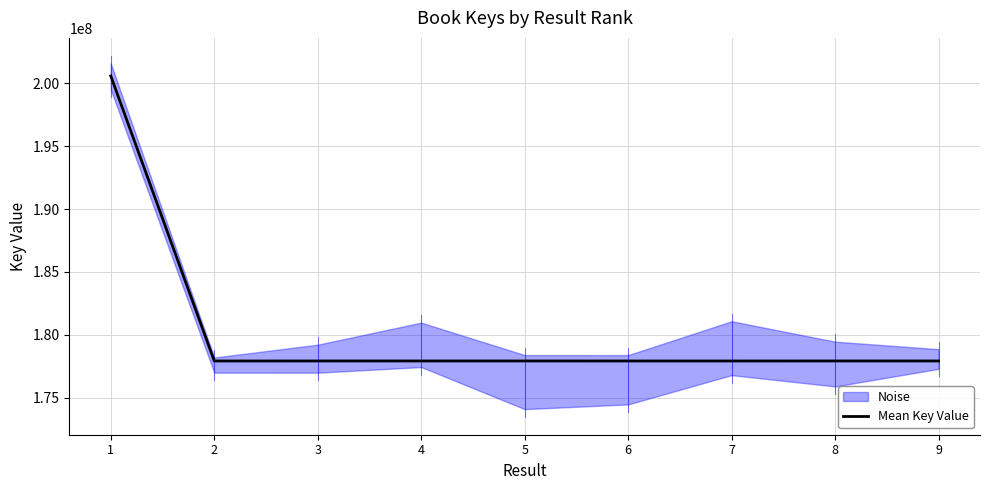

At which label is the value closest to 189249559?

8